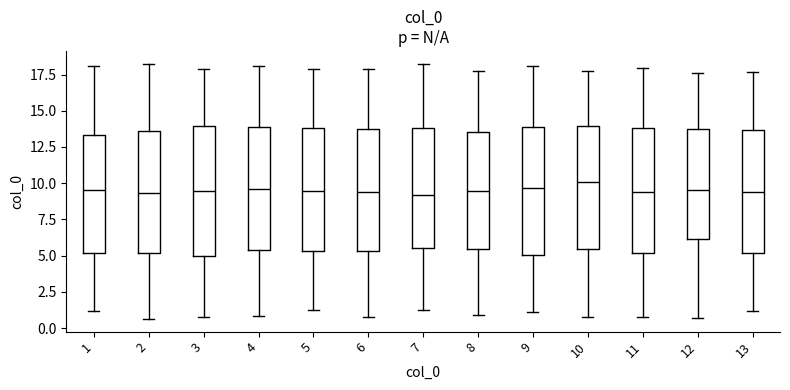

Reading left to right, transcribe this box plot: for each box, give where its median line is, the range the box spans, and where its two whiskers end, as read against the y-axis. The values are not printed on the chart, so give them approximately, as read against the axis.

1: median 9.5, box 5.0 to 13.5, whiskers 1.0 to 18.0
2: median 9.5, box 5.0 to 13.5, whiskers 0.5 to 18.0
3: median 9.5, box 5.0 to 14.0, whiskers 1.0 to 18.0
4: median 9.5, box 5.5 to 14.0, whiskers 1.0 to 18.0
5: median 9.5, box 5.5 to 14.0, whiskers 1.5 to 18.0
6: median 9.5, box 5.5 to 14.0, whiskers 1.0 to 18.0
7: median 9.0, box 5.5 to 14.0, whiskers 1.0 to 18.0
8: median 9.5, box 5.5 to 13.5, whiskers 1.0 to 18.0
9: median 9.5, box 5.0 to 14.0, whiskers 1.0 to 18.0
10: median 10.0, box 5.5 to 14.0, whiskers 1.0 to 17.5
11: median 9.5, box 5.0 to 14.0, whiskers 0.5 to 18.0
12: median 9.5, box 6.0 to 13.5, whiskers 0.5 to 17.5
13: median 9.5, box 5.0 to 13.5, whiskers 1.0 to 17.5